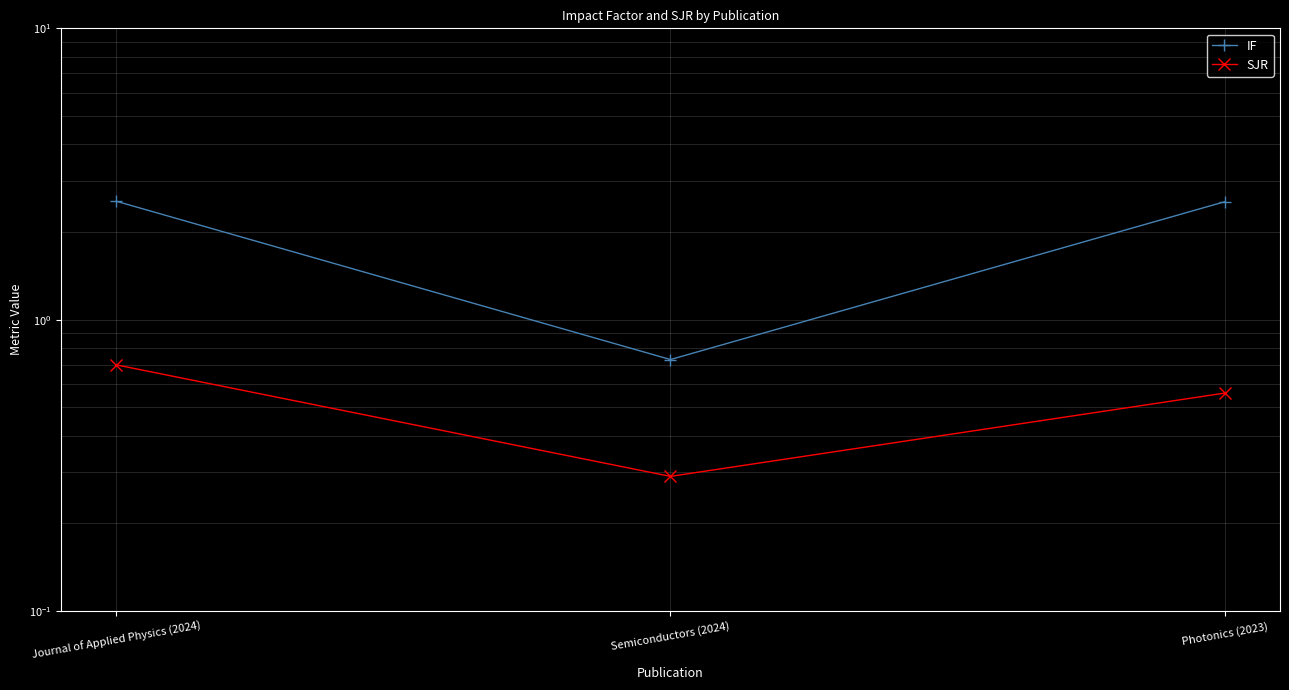

What position from the right is Photonics (2023)?

1